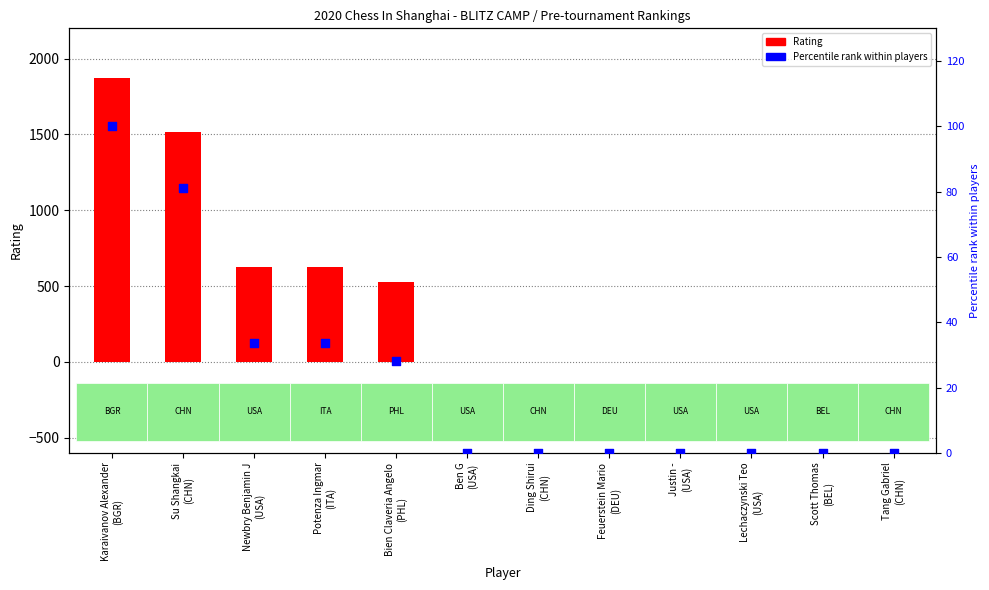

Which series contains the lowest Y value?

Rating